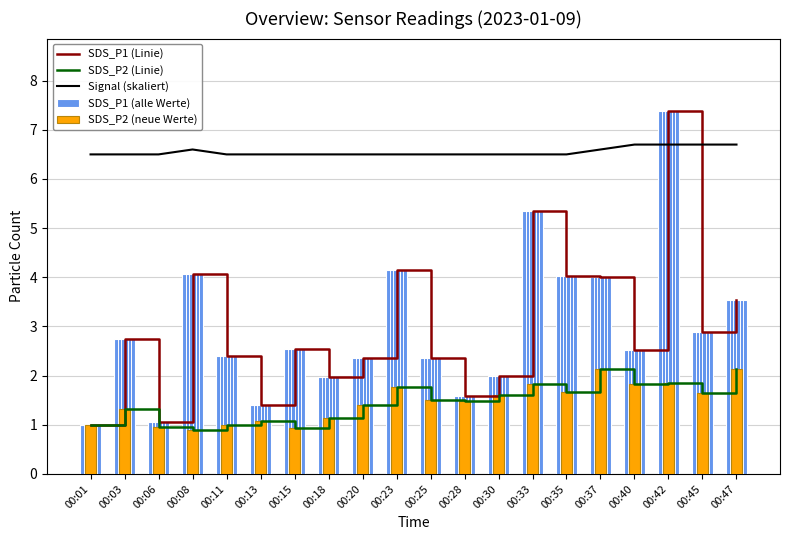

What is the difference between the SDS_P1 (Linie) values at 00:15 and 00:11?

0.1